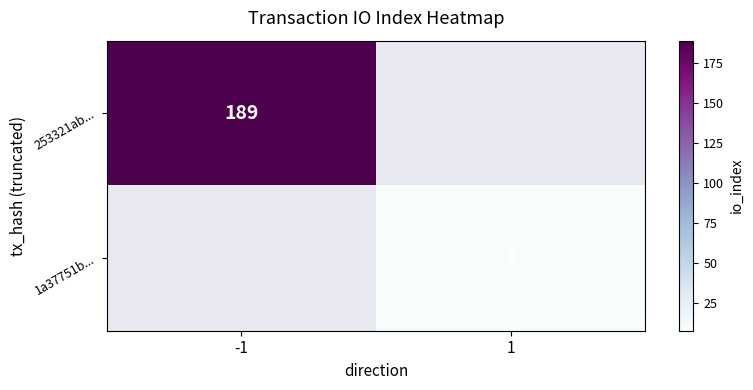

The value of 253321ab... at -1 is 189. True or false?

True